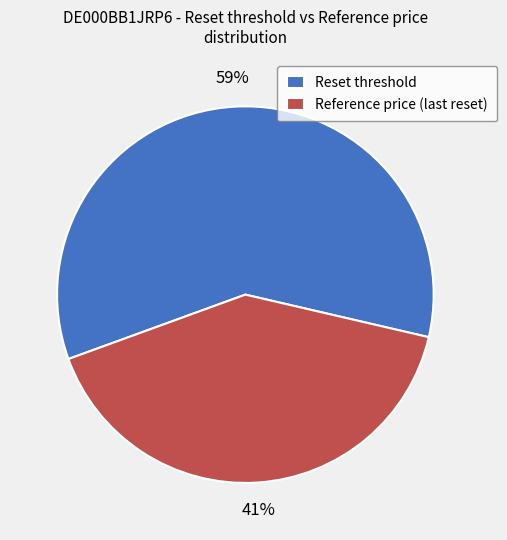

To the nearest percent, what is the difference between the largest and smallest slice percentages?

18%